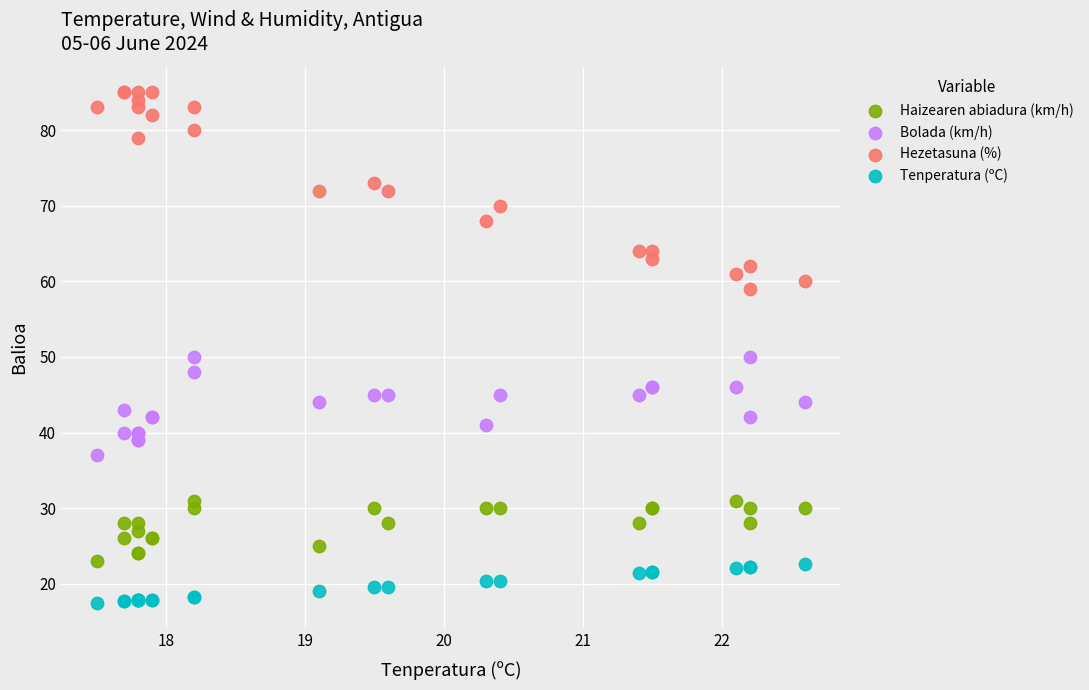

What are all the series names shown in the legend?

Haizearen abiadura (km/h), Bolada (km/h), Hezetasuna (%), Tenperatura (ºC)